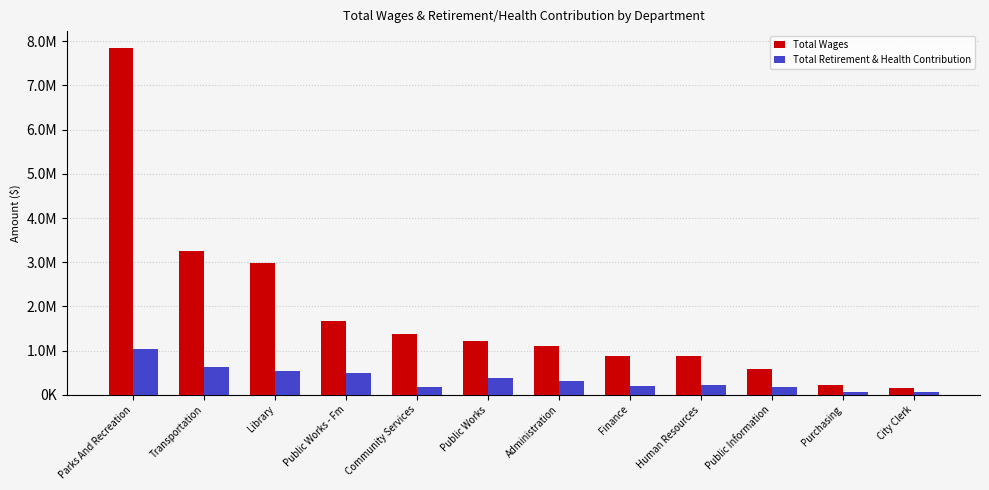

What is the total value across all series at Parks And Recreation?

8864796